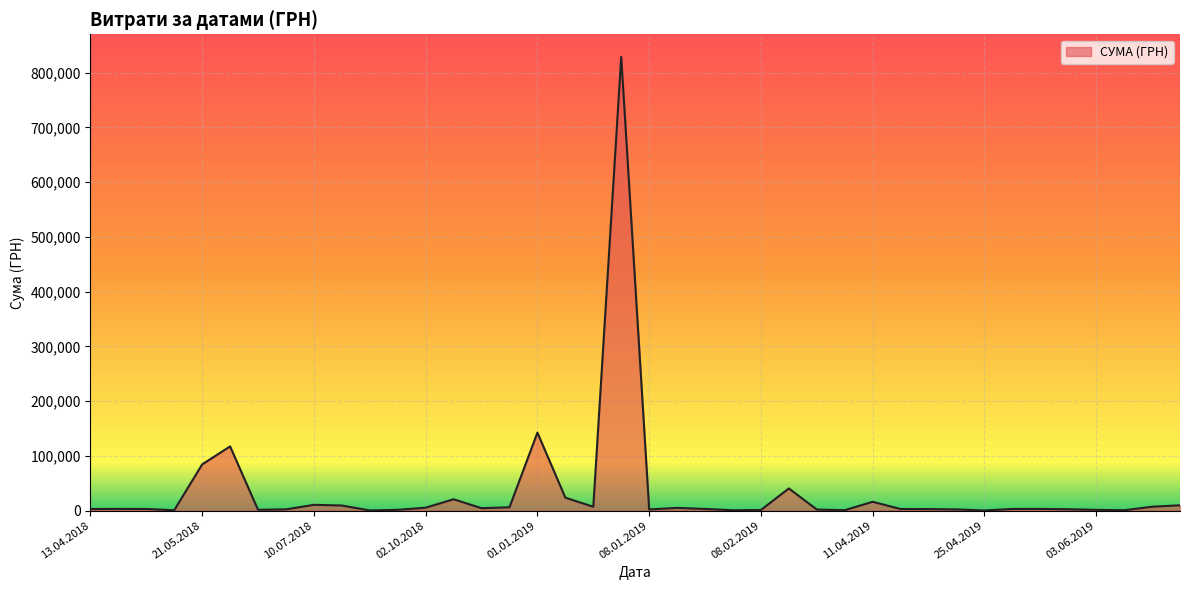

What is the maximum value shown in the chart?

828659.7